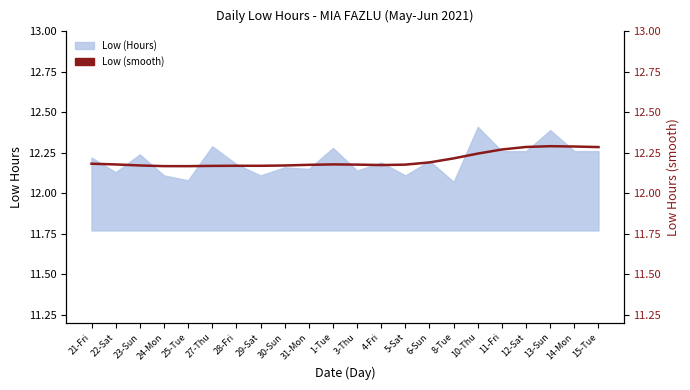

True or false: the data has more than 1 interior local peaks.

True